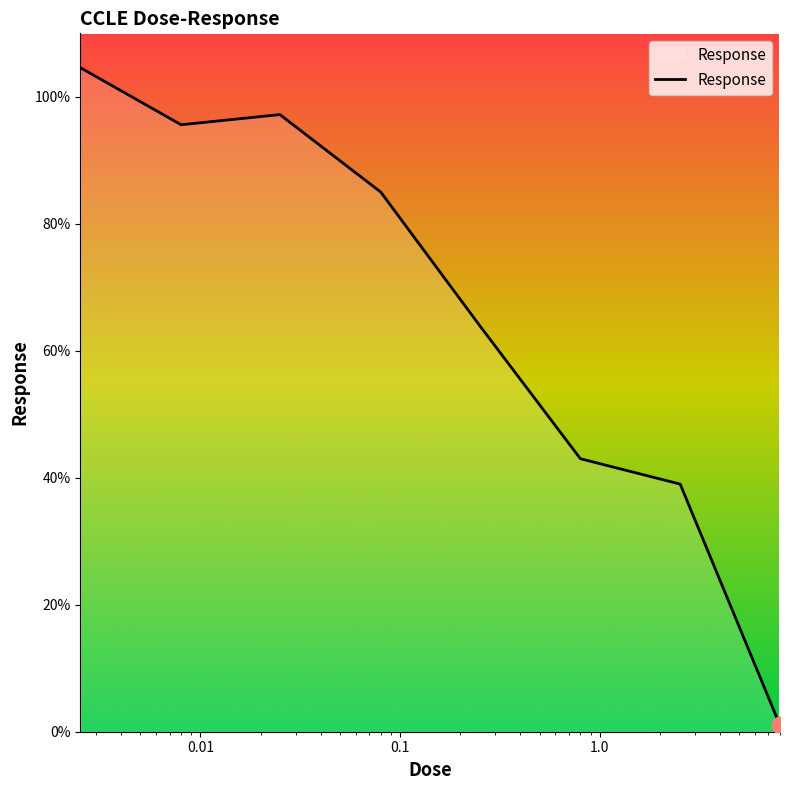

What is the difference between the maximum and second lowest values?

65.6